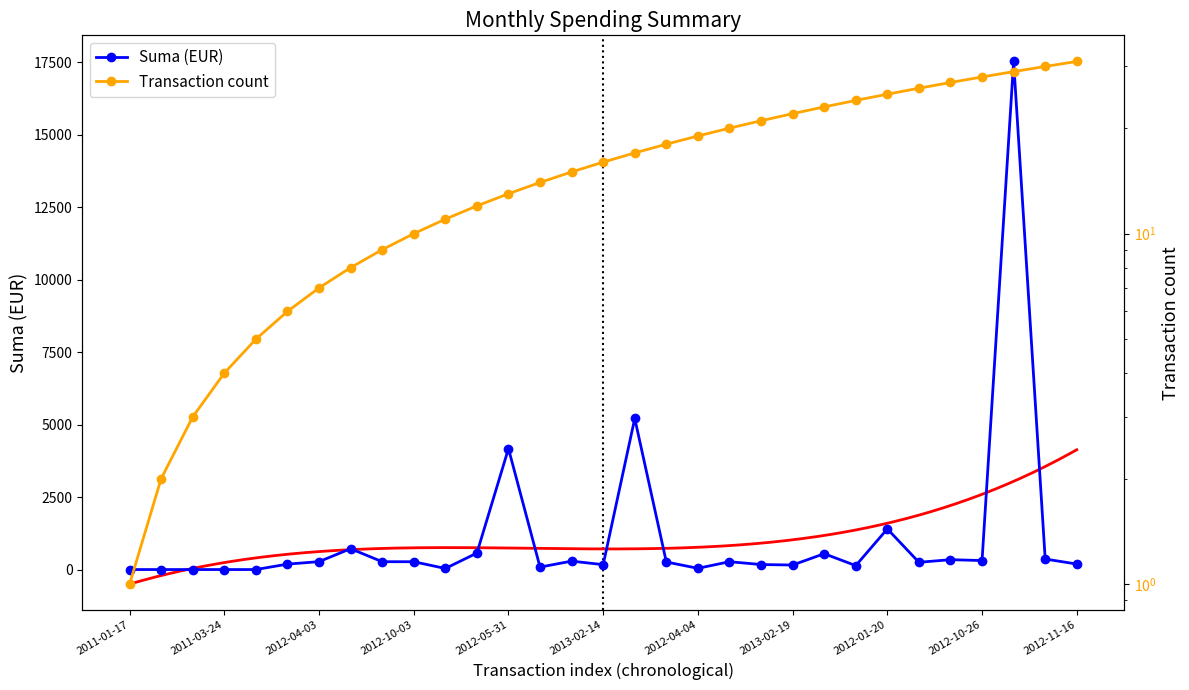

Which label corresponds to the largest value in the chart?

28